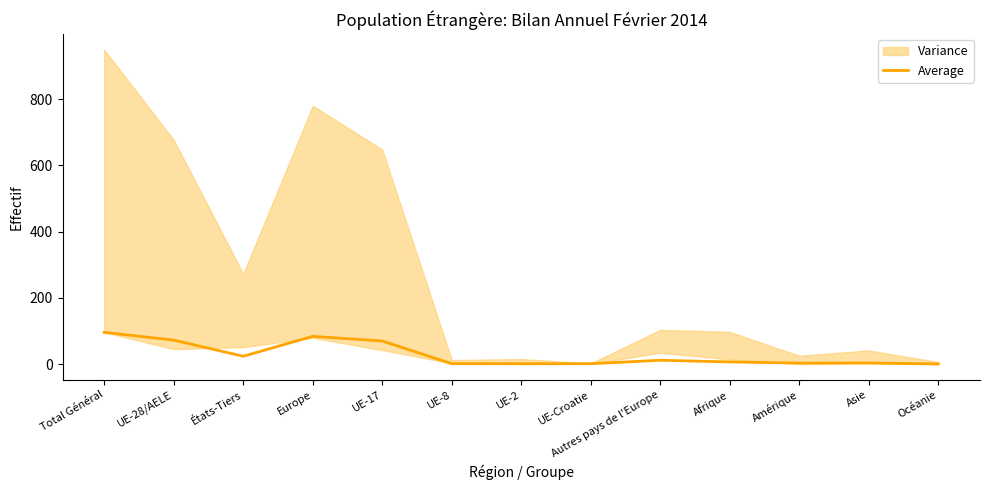

What is the sum of the values at États-Tiers and UE-17?

93.0